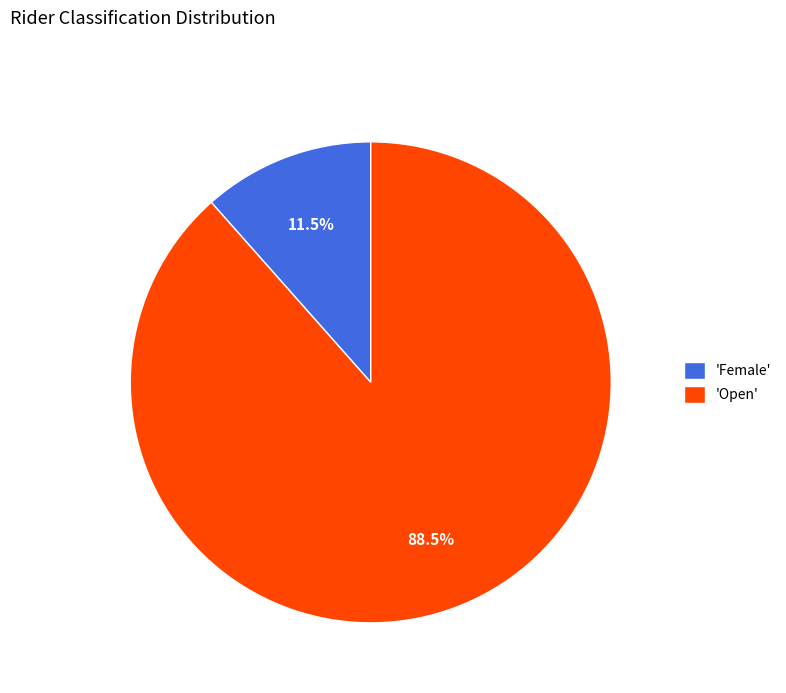

How many segments does this pie chart have?

2